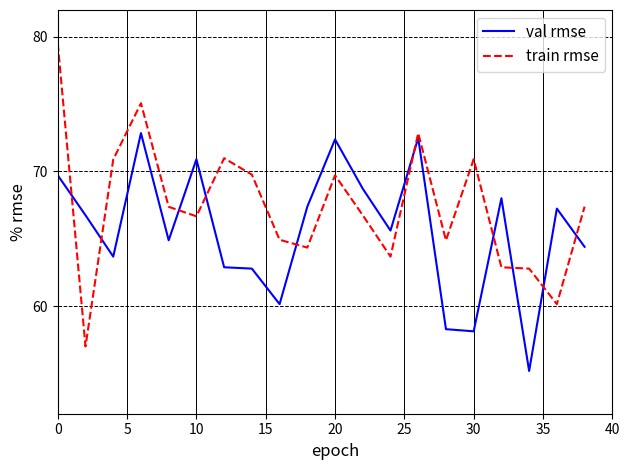

List the series in order of their overall mean, highest first.

train rmse, val rmse